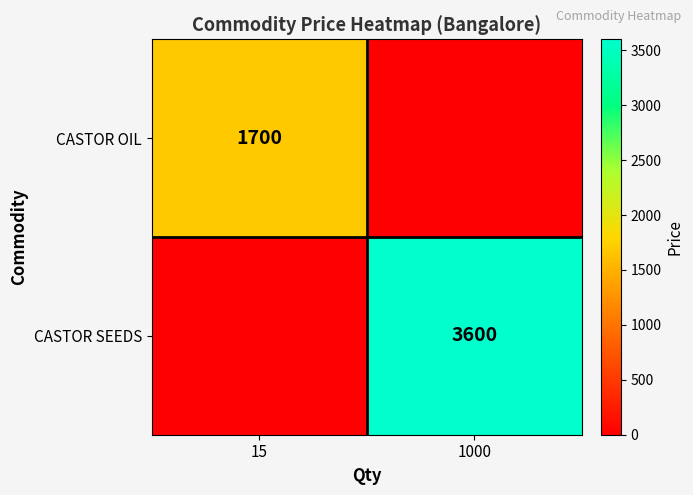

The value of CASTOR SEEDS at 1000 is 3600. True or false?

True